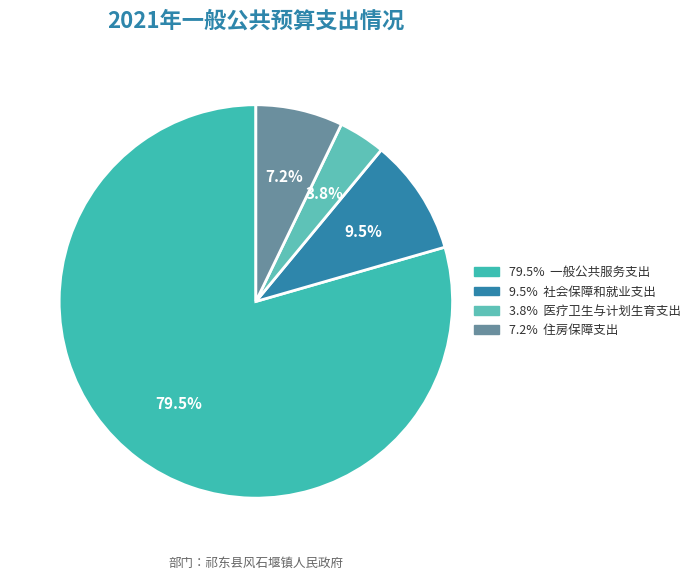

How many segments does this pie chart have?

4